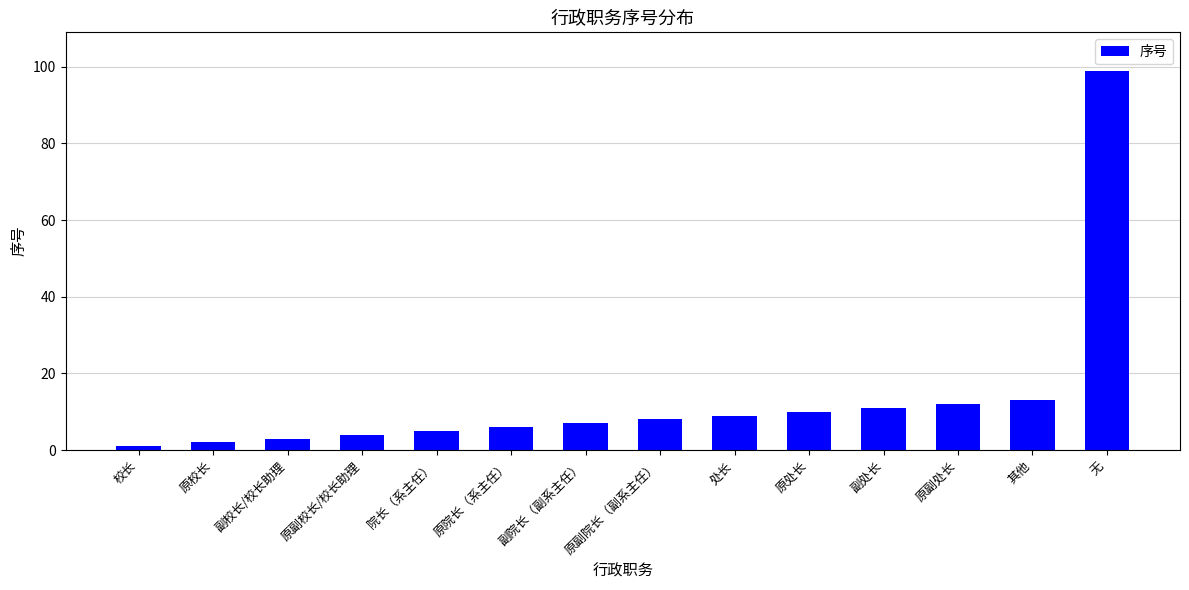

True or false: the data shows 5 at 院长（系主任）.

True